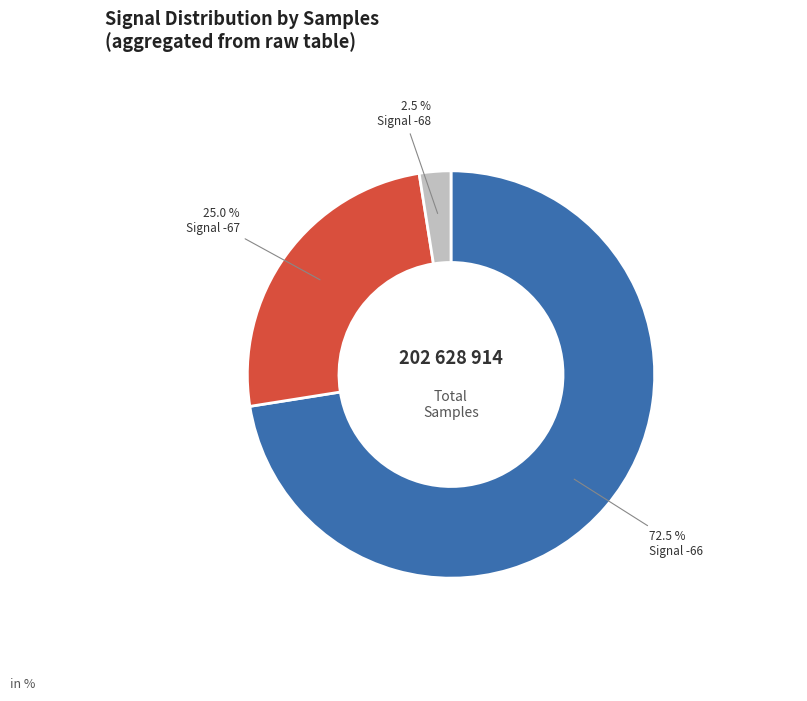

Between Signal -68 and Signal -67, which is larger?

Signal -67